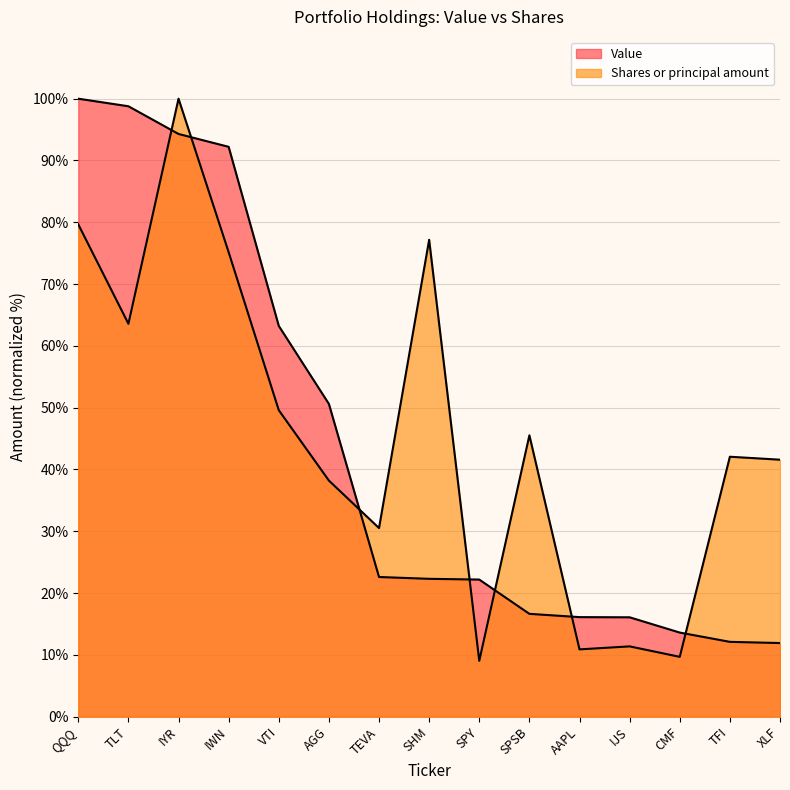

Between SHM and TEVA, which is larger?

TEVA